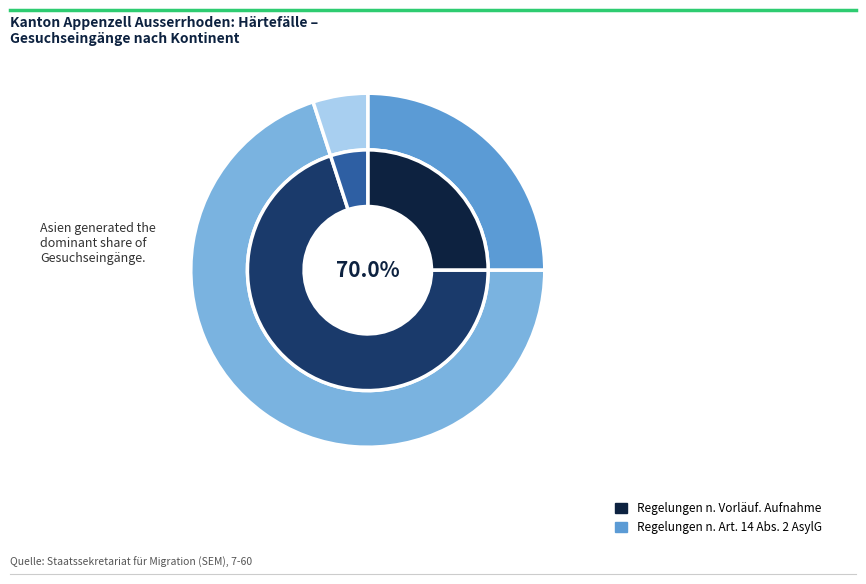

To the nearest percent, what percentage of the pie is Herkunft unbekannt?

5%